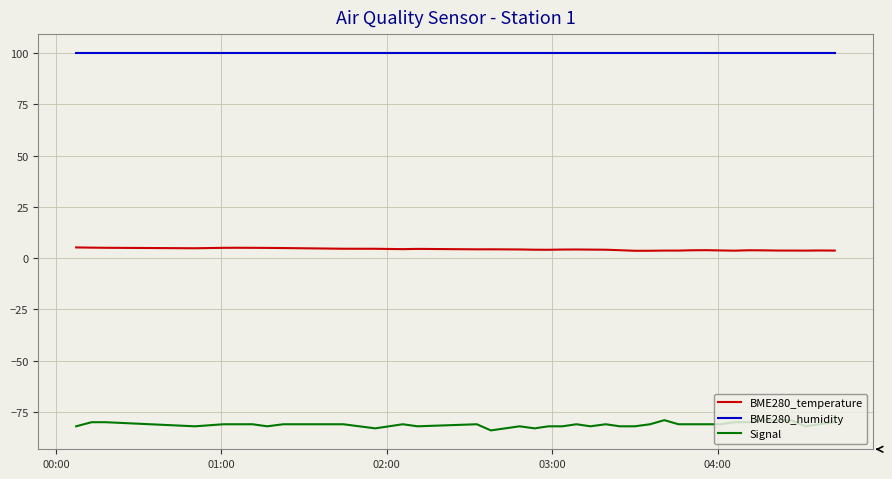

How many distinct data groups are displayed?

3